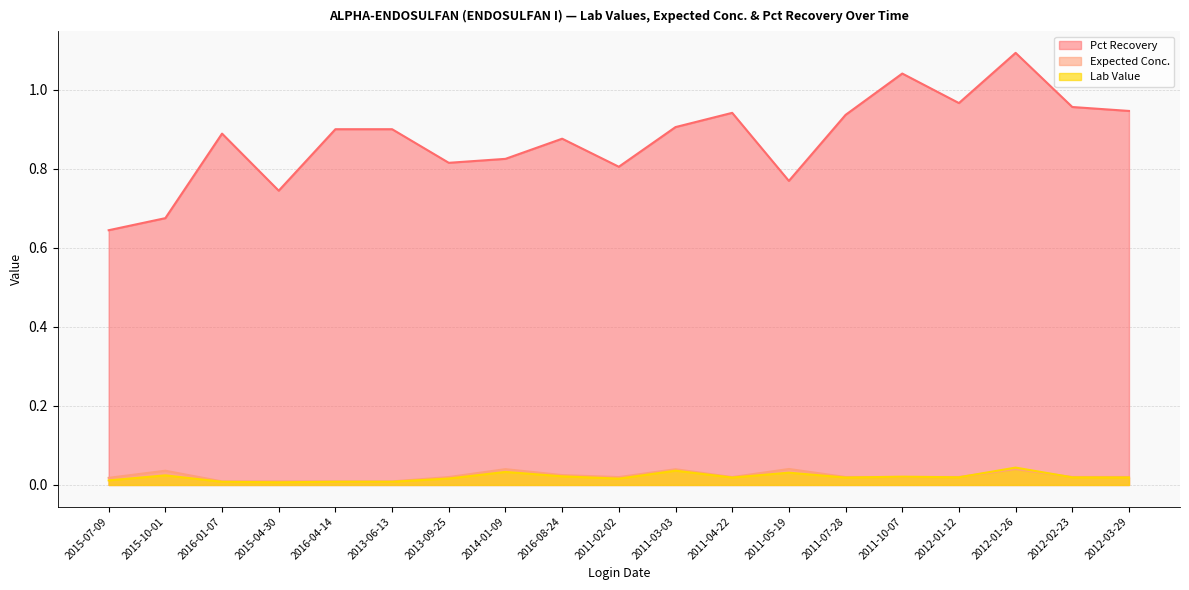

List the series in order of their peak value, lowest first.

Expected Conc., Lab Value, Pct Recovery